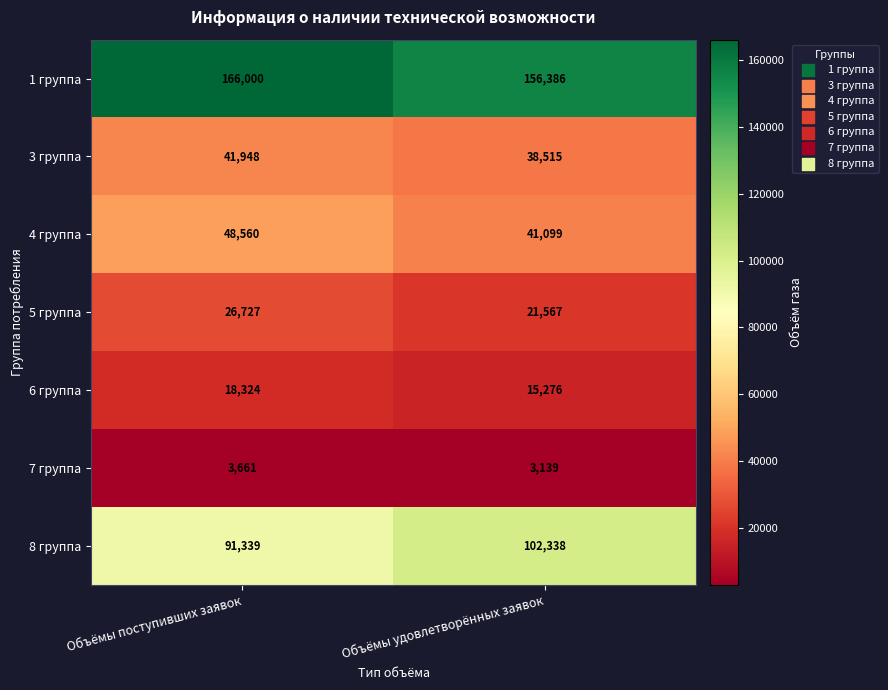

What is the average value of the 4 группа series?

44830